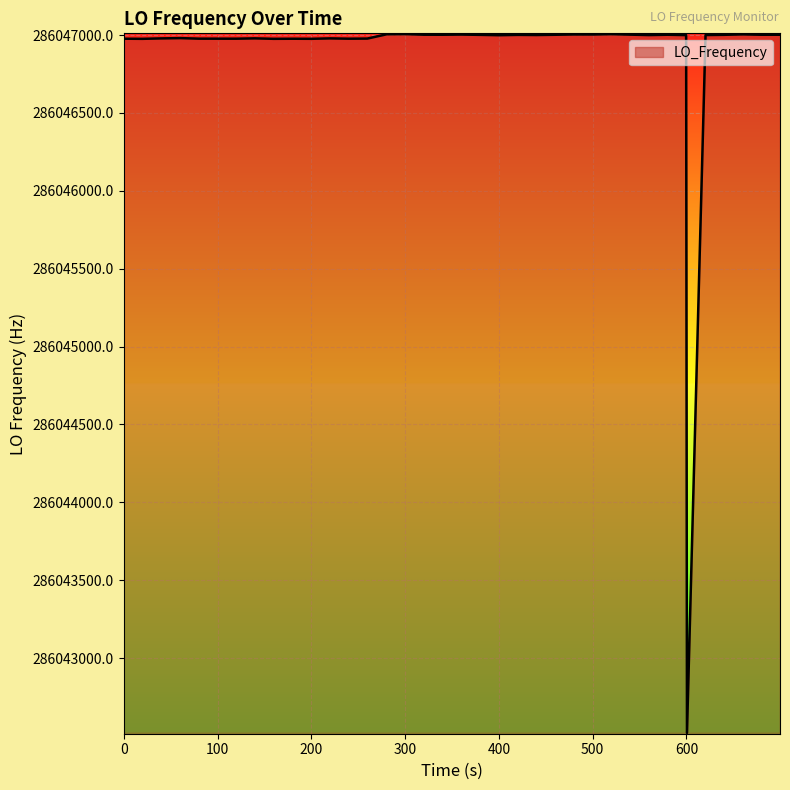

What is the difference between the maximum and minimum values?

4486.4